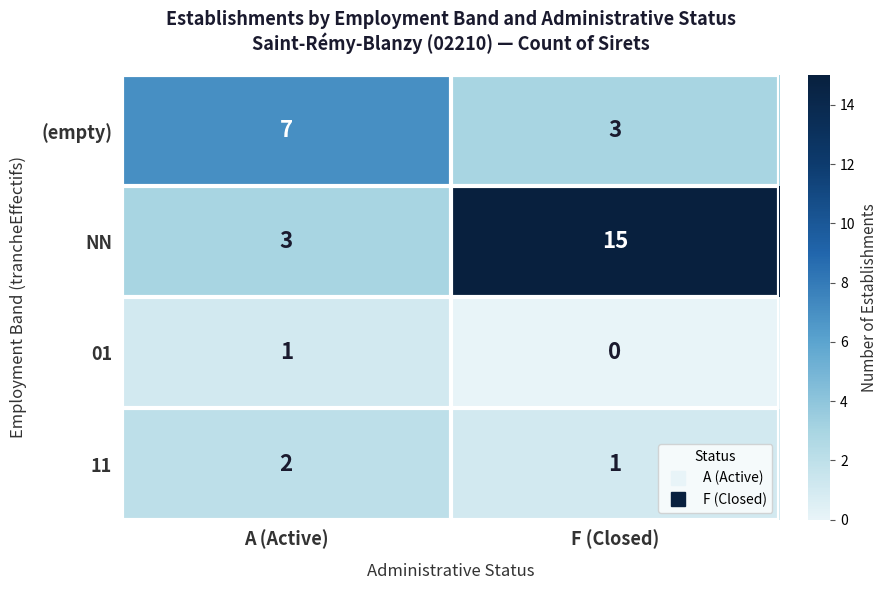

What is the sum of the (empty) values at F (Closed) and A (Active)?

10